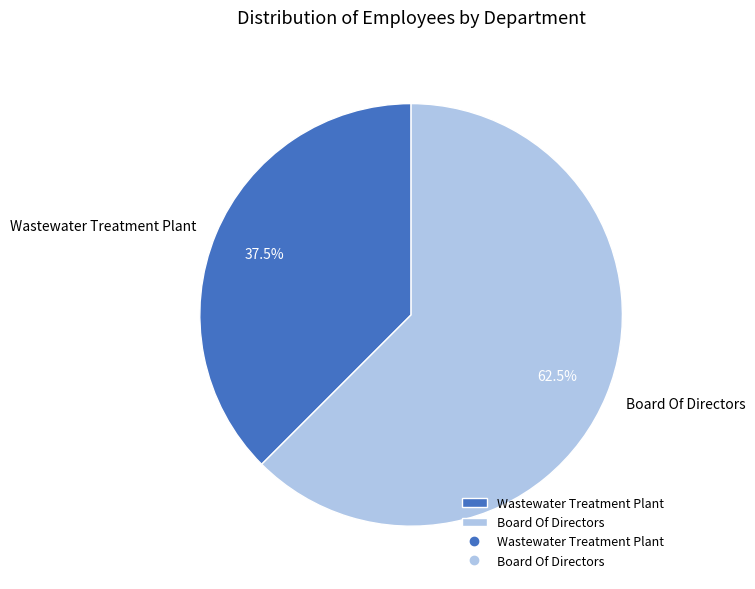

Combined, do Wastewater Treatment Plant and Board Of Directors account for over 50%?

Yes